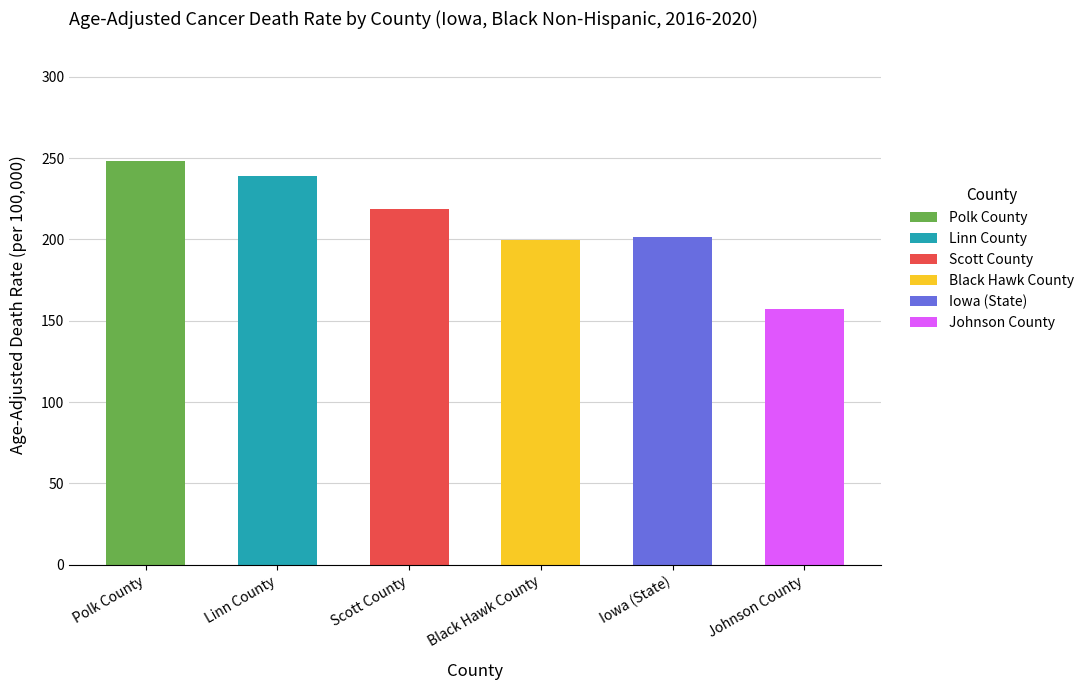

What is the total value across all series at Scott County?

218.5